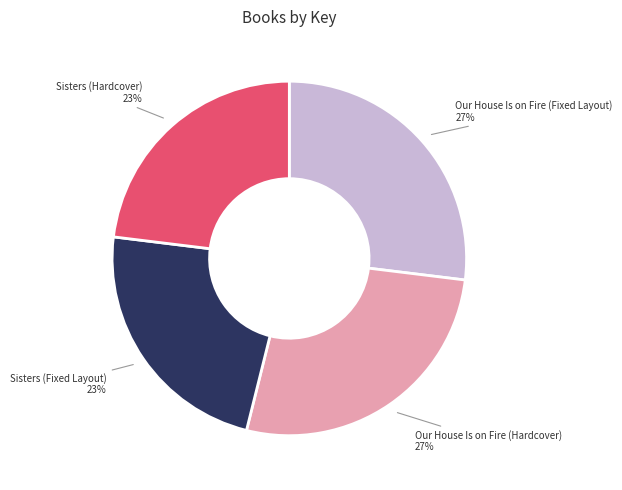

To the nearest percent, what is the combined percentage of Our House Is on Fire (Fixed Layout) and Our House Is on Fire (Hardcover)?

54%